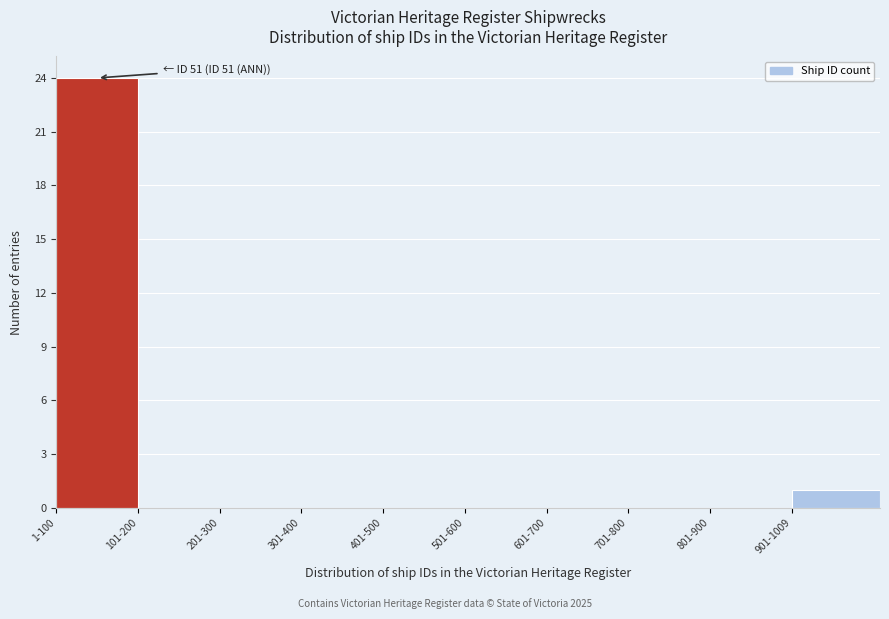

Reading left to right, what are all the values shown in this chart?

1-100=24	101-200=0	201-300=0	301-400=0	401-500=0	501-600=0	601-700=0	701-800=0	801-900=0	901-1009=1